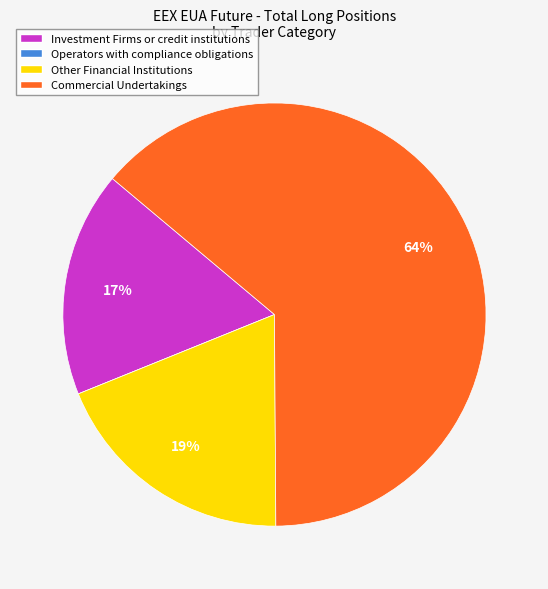

To the nearest percent, what is the average slice percentage?

25%